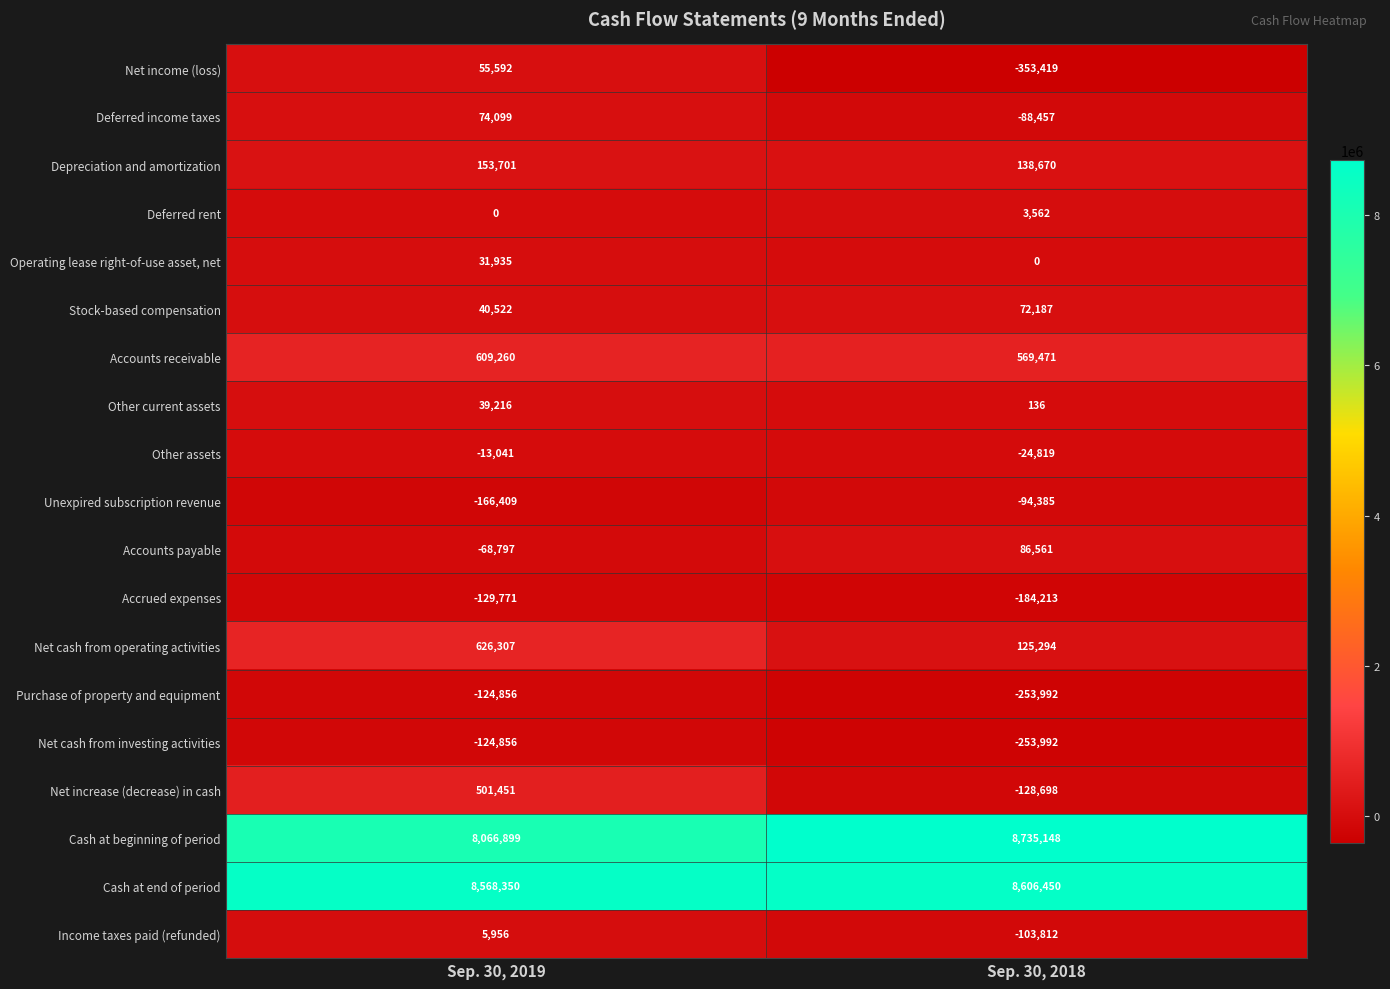

What is the sum of the Purchase of property and equipment values at Sep. 30, 2018 and Sep. 30, 2019?

-378848